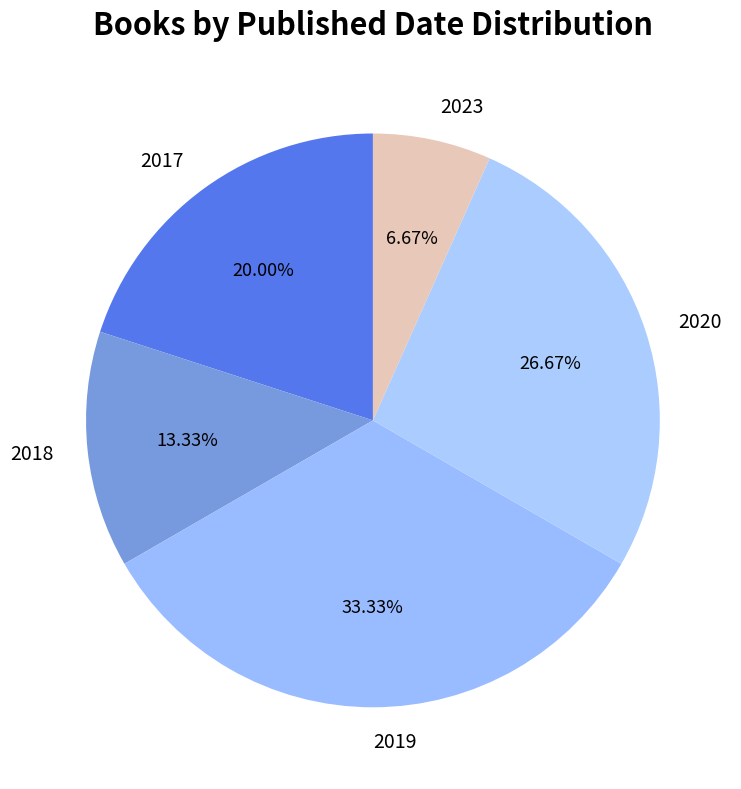

How many slices are in this pie chart?

5